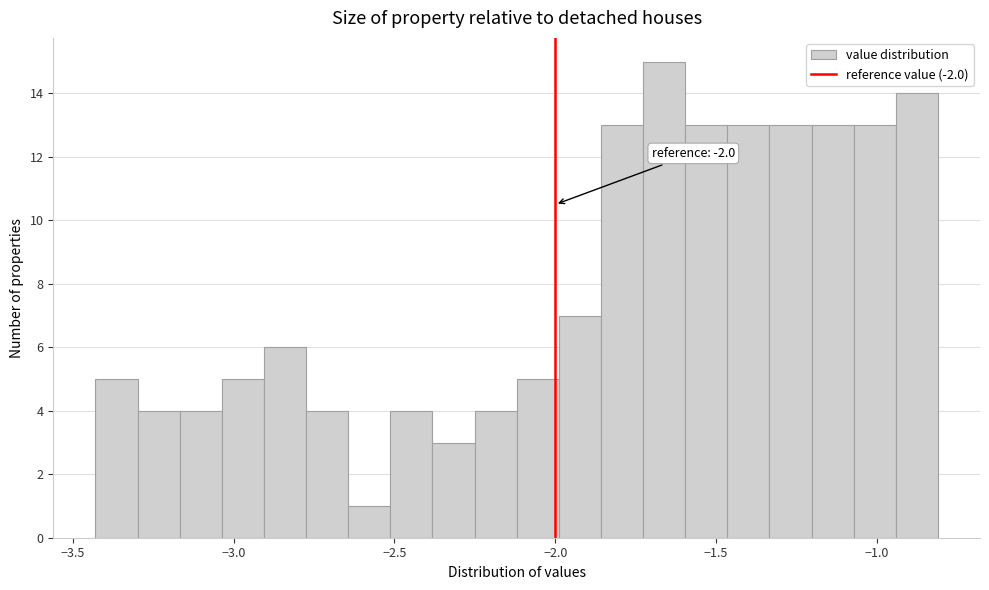

Read against the x-axis, roughly where is the centre of the tallest bar?

-1.65